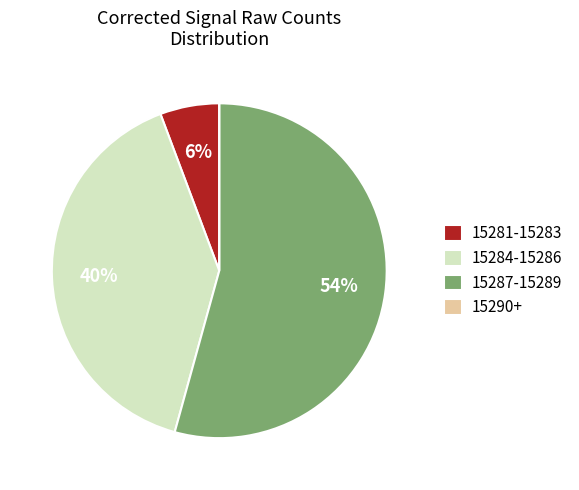

To the nearest percent, what is the combined percentage of 15281-15283 and 15284-15286?

46%